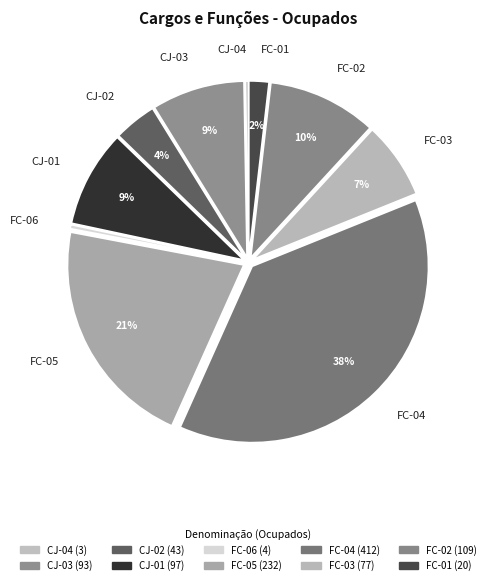

To the nearest percent, what is the difference between the largest and smallest slice percentages?

38%